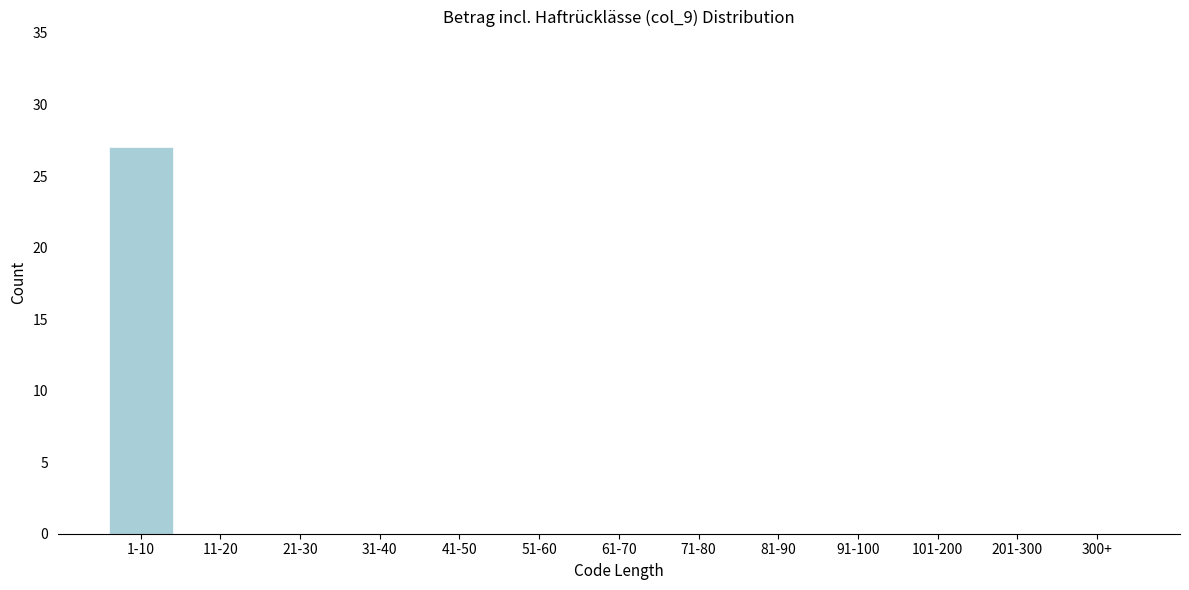

Reading right to left, transcribe all the data shown in this chart.

300+=0	201-300=0	101-200=0	91-100=0	81-90=0	71-80=0	61-70=0	51-60=0	41-50=0	31-40=0	21-30=0	11-20=0	1-10=27